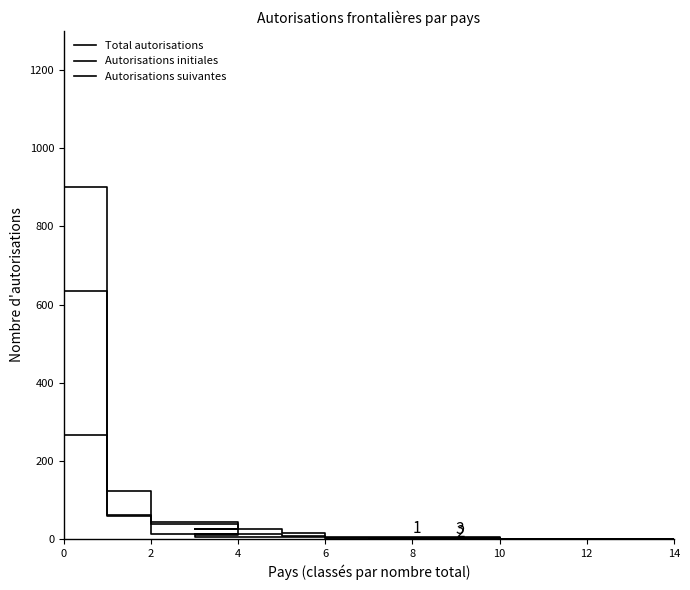

List the series in order of their overall mean, lowest first.

Autorisations initiales, Autorisations suivantes, Total autorisations